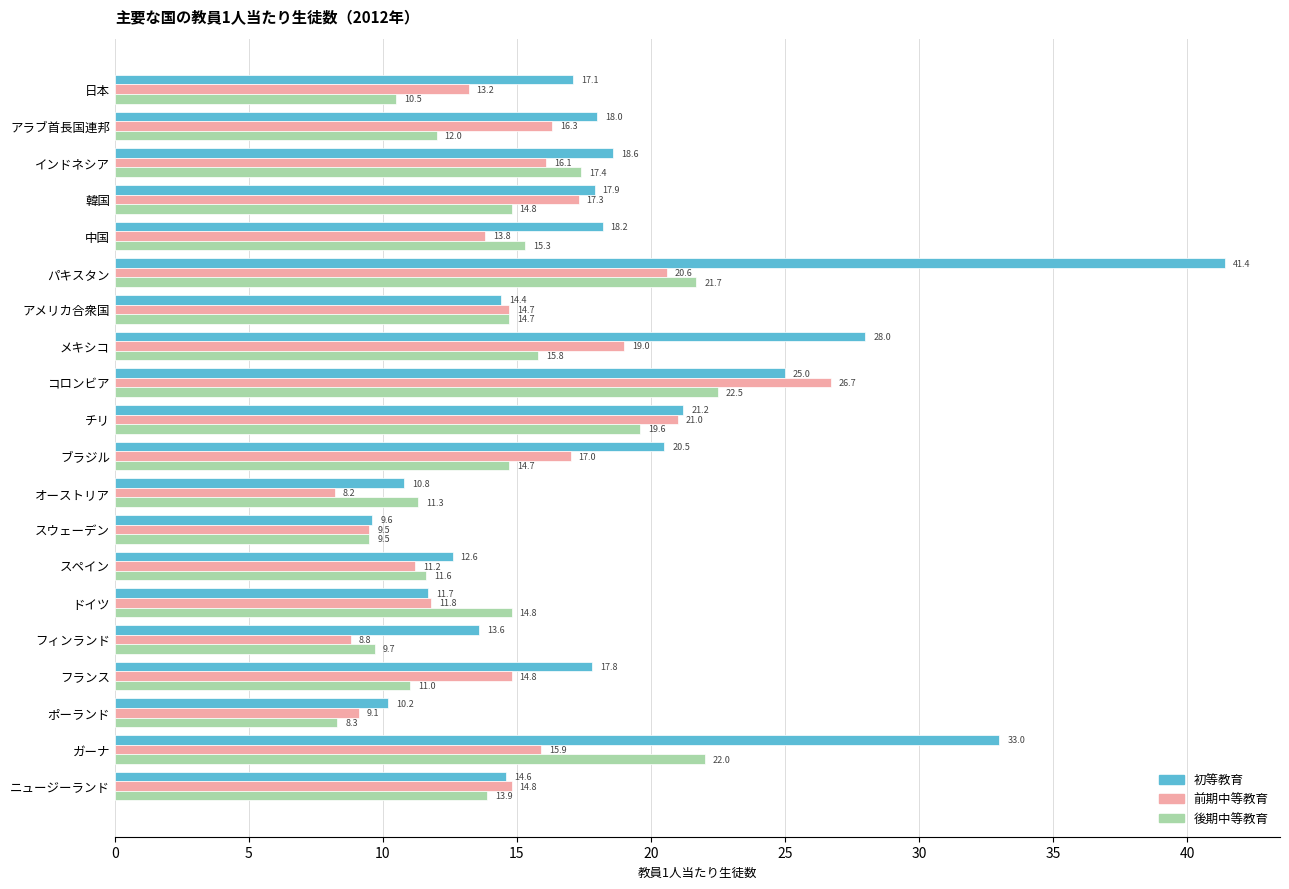

Which series has the largest total across all categories?

初等教育